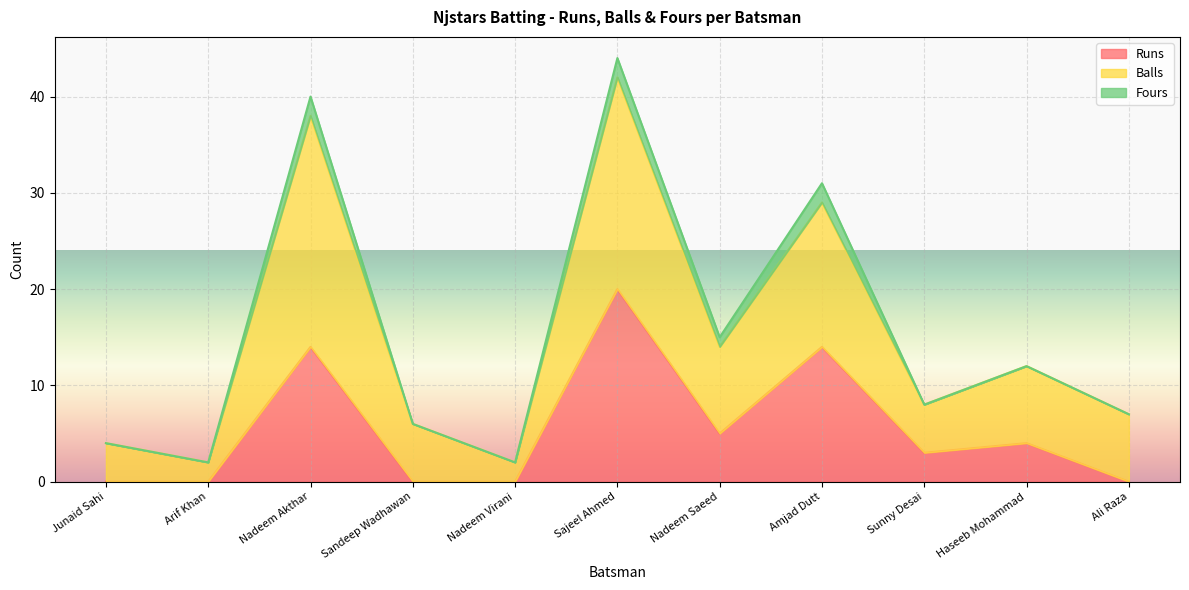

At which category is the sum across all series the highest?

Sajeel Ahmed